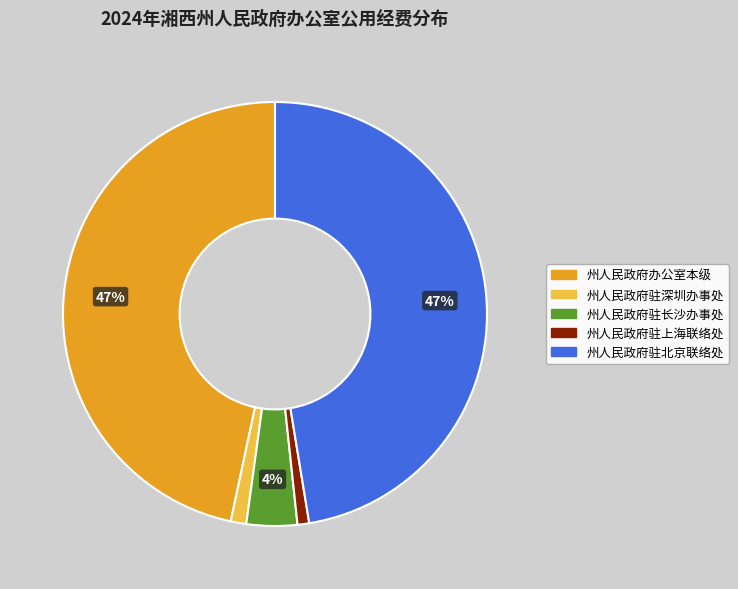

To the nearest percent, what percentage of the pie is 州人民政府办公室本级?

47%